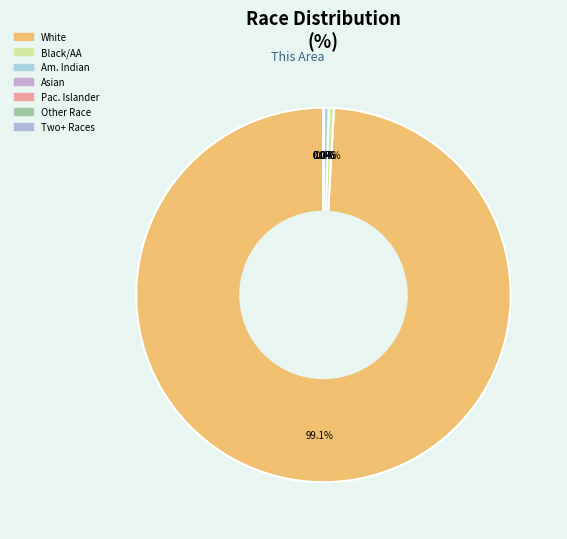

What is the majority slice?

White alone